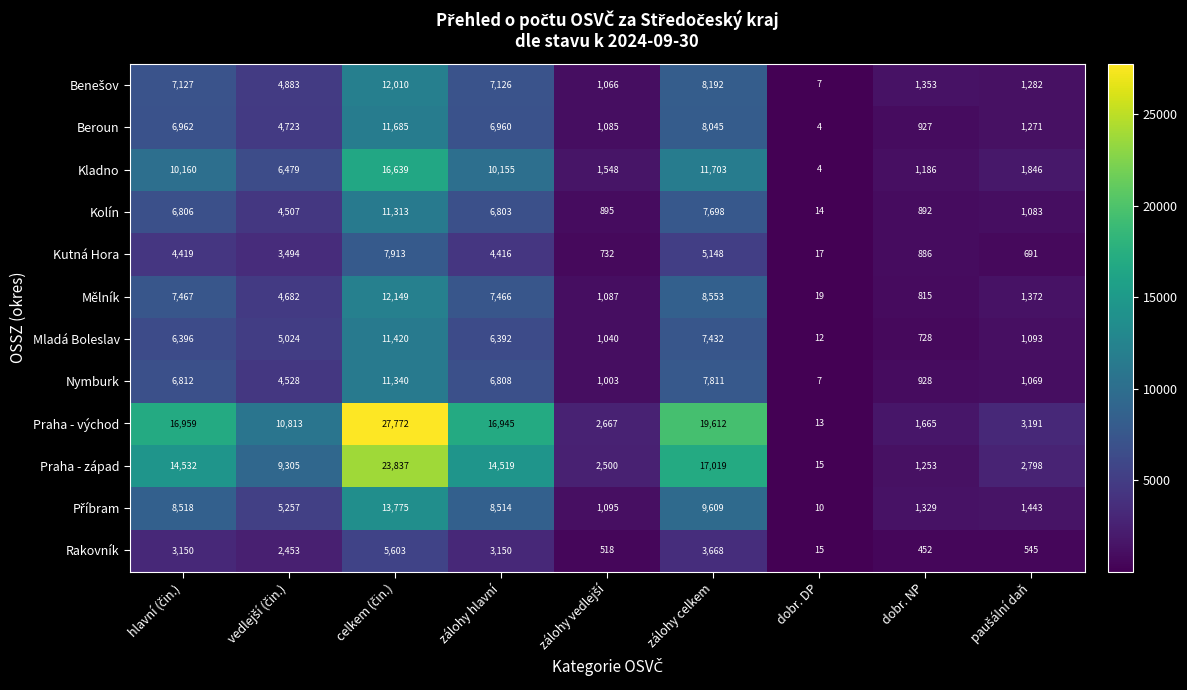

What is the total value across all series at zálohy celkem?

114490